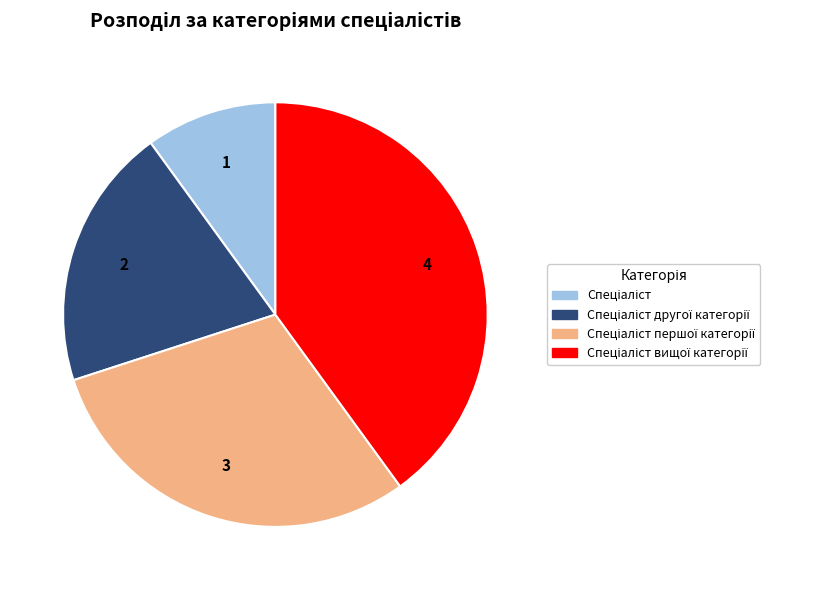

Is there a majority slice in this chart?

No